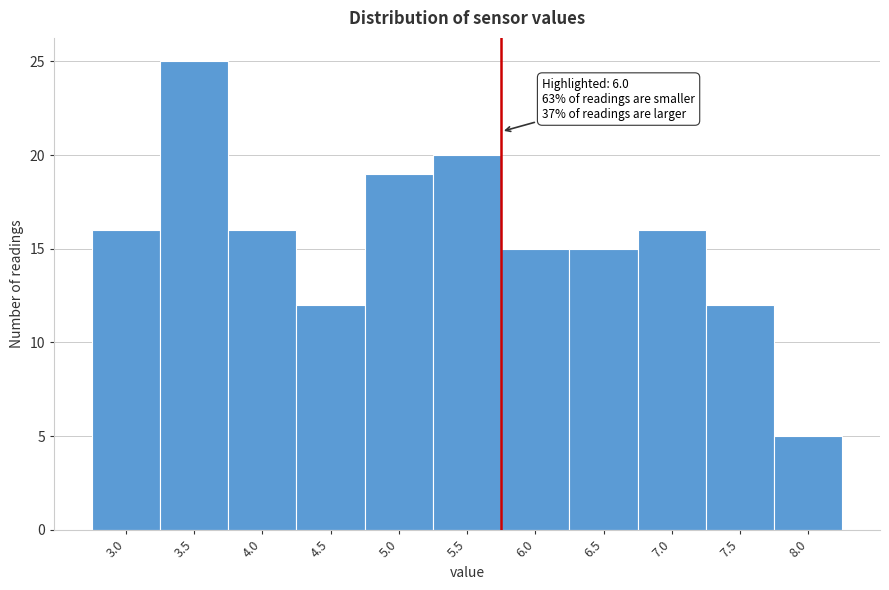

Reading left to right, extract all data points from this chart.

3.0=16	3.5=25	4.0=16	4.5=12	5.0=19	5.5=20	6.0=15	6.5=15	7.0=16	7.5=12	8.0=5